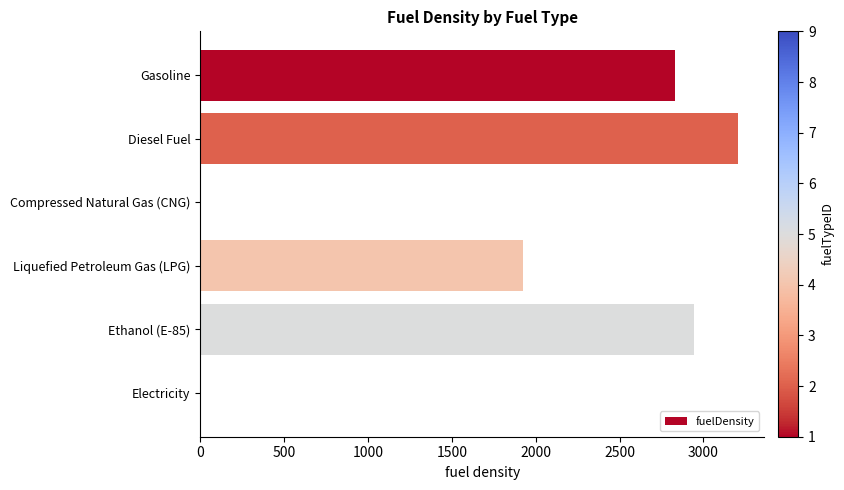

Where is the data nearest to the value 1601?

Liquefied Petroleum Gas (LPG)